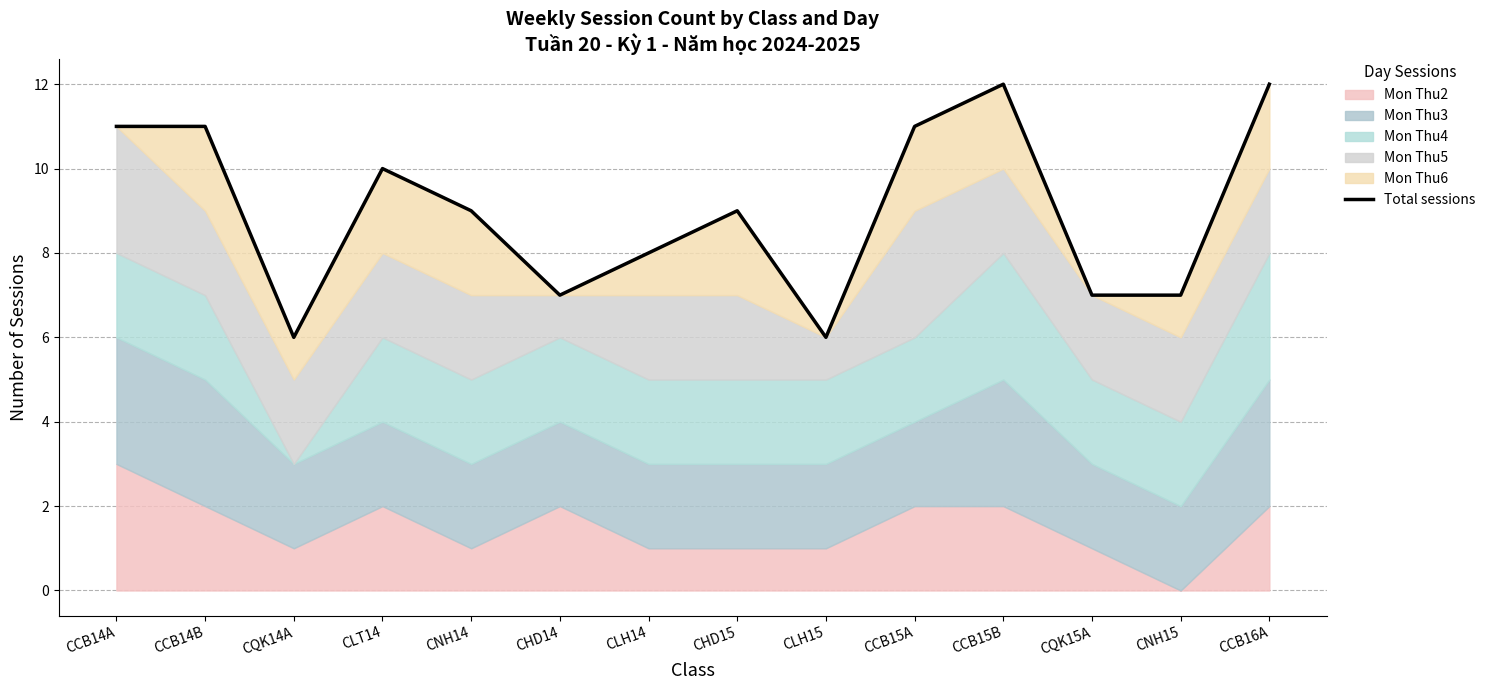

What is the minimum value shown in the chart?

6